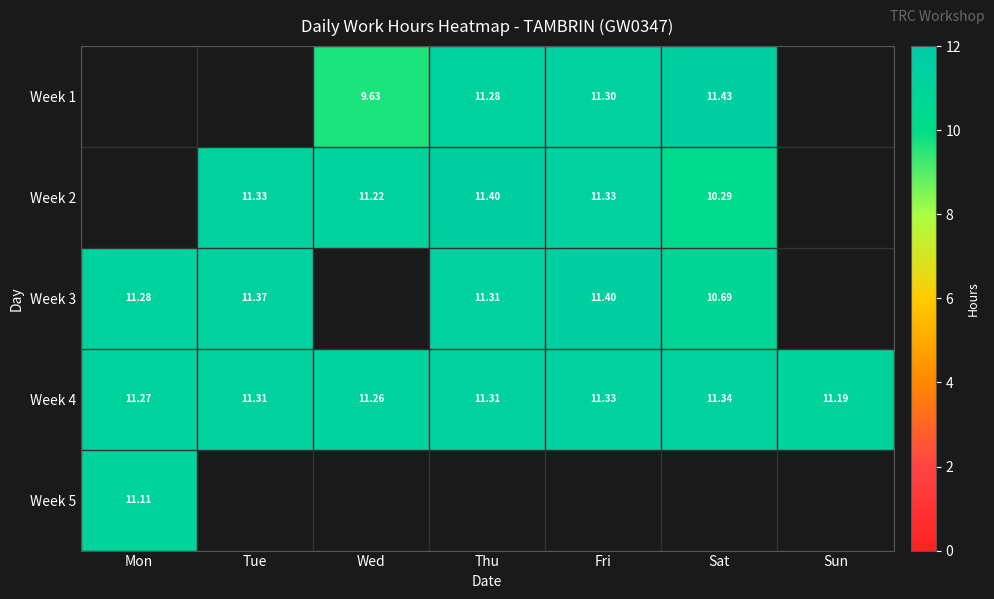

Is the value of Week 3 at Fri greater than the value of Week 4 at Wed?

Yes